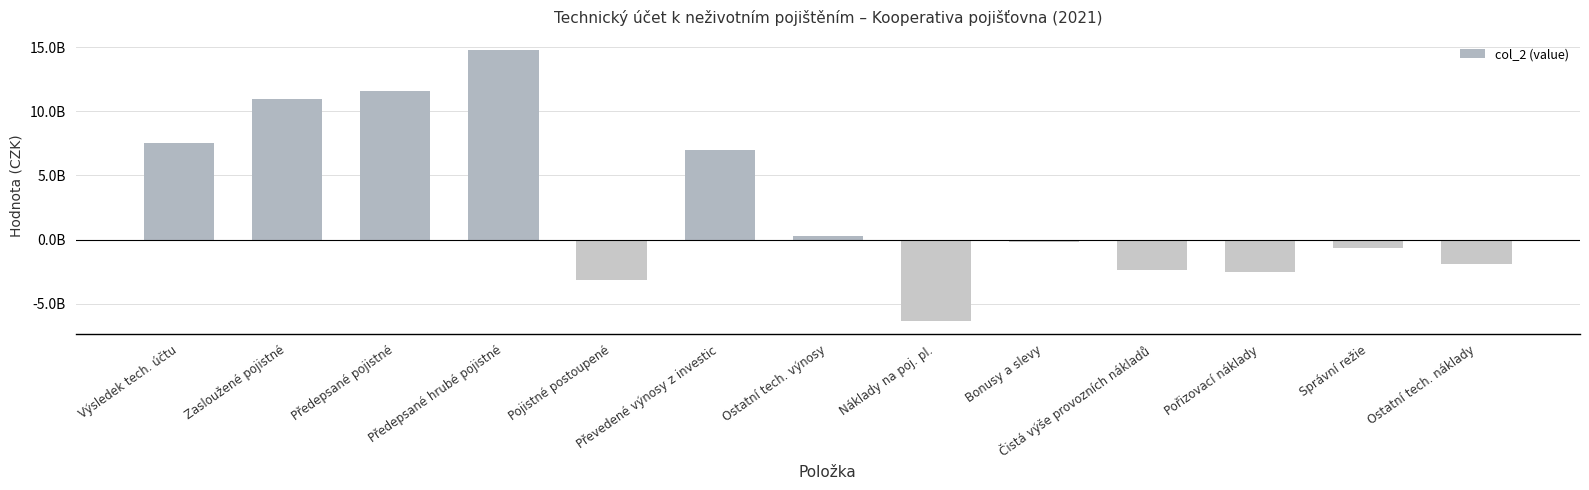

The value at Ostatní tech. výnosy is 118462408.7. True or false?

False